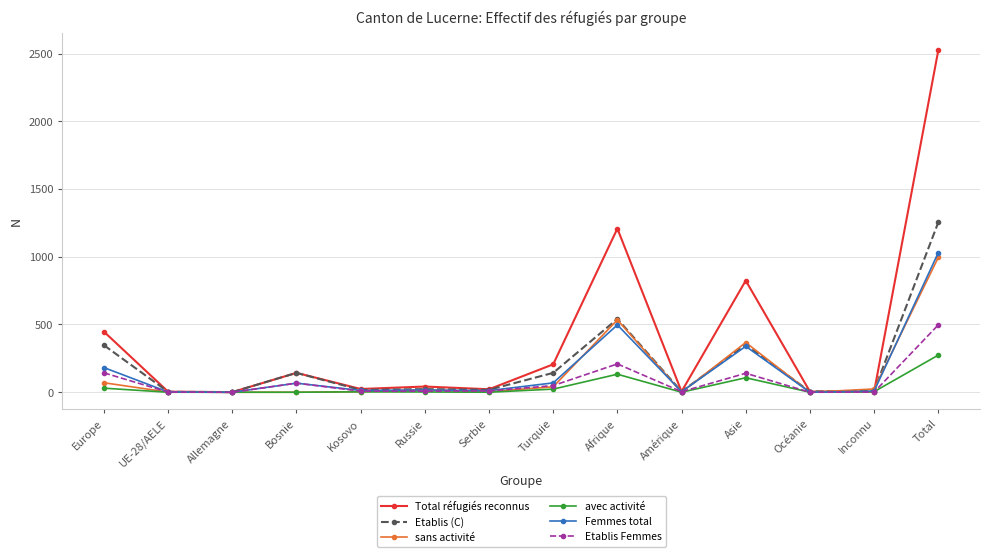

Which series has the widest spread of values?

Total réfugiés reconnus